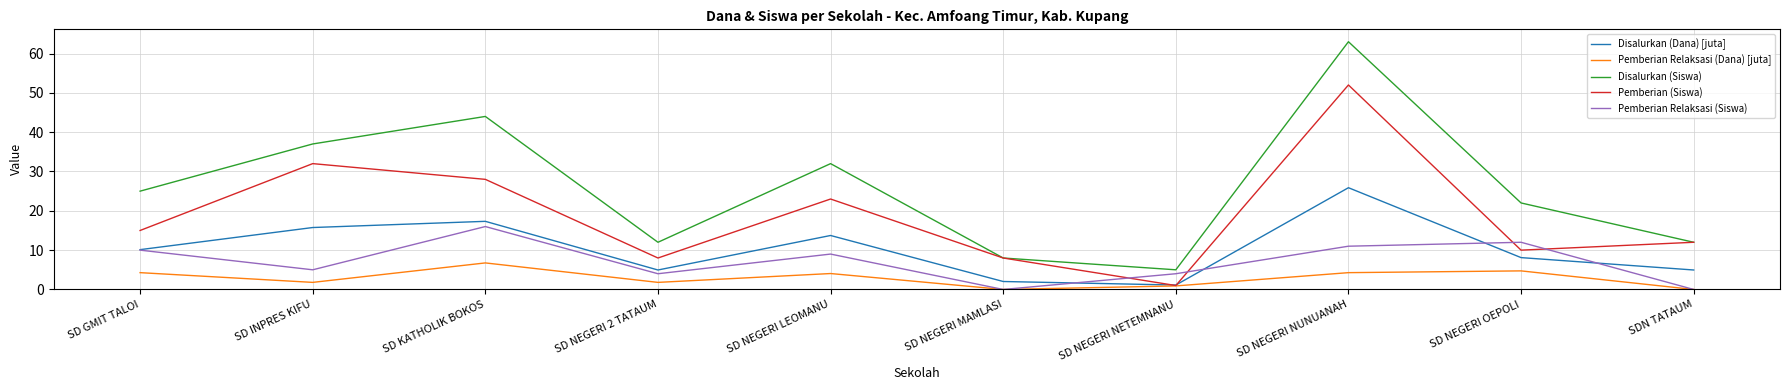

Does the chart have visible grid lines?

Yes